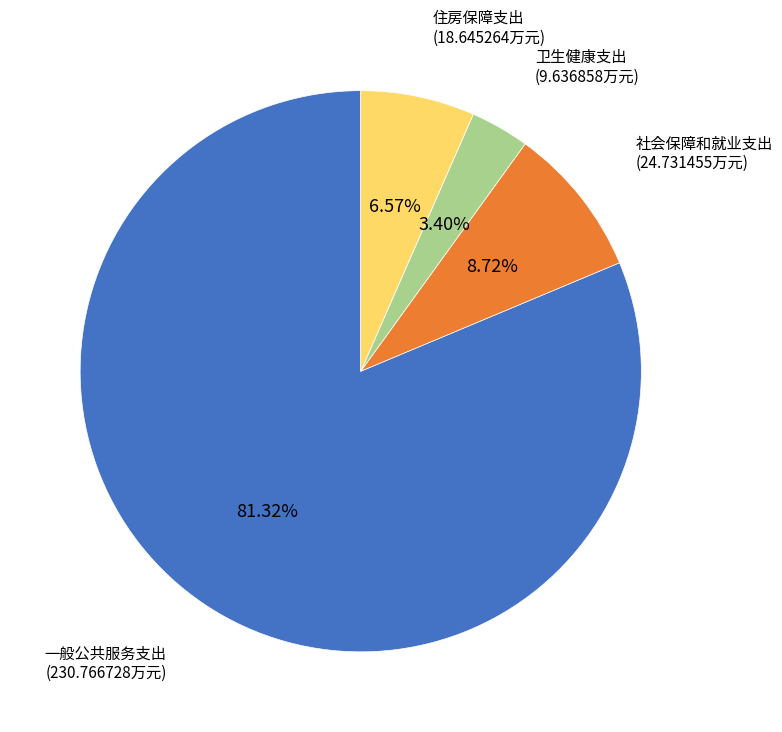

Which category has the biggest portion of the pie?

一般公共服务支出